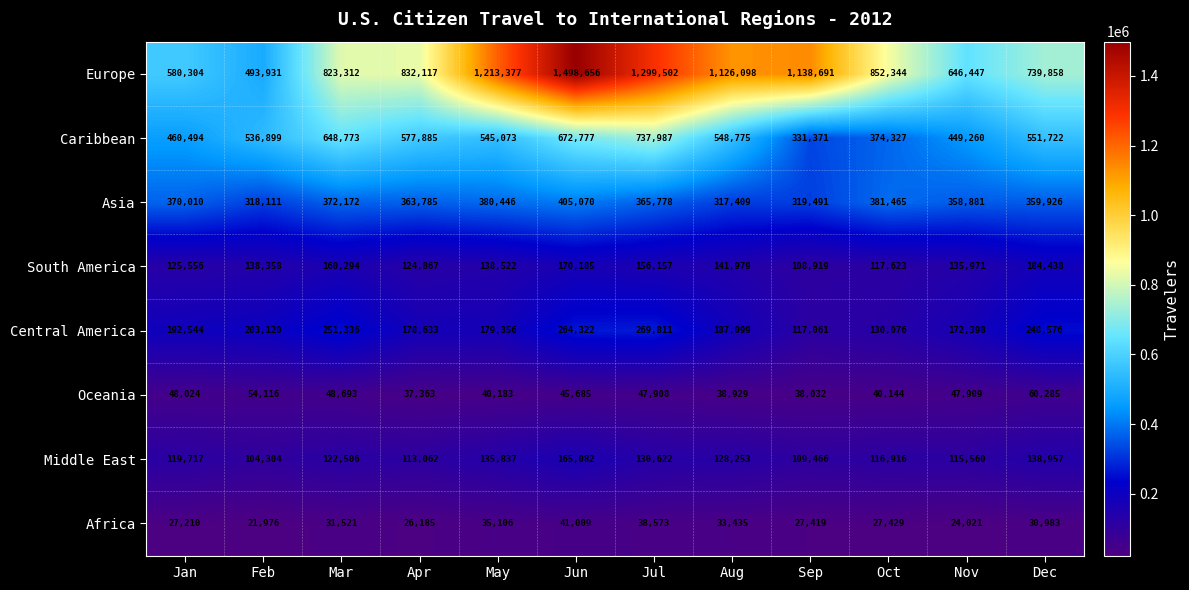

At which category does the chart reach its peak across all series?

Jun